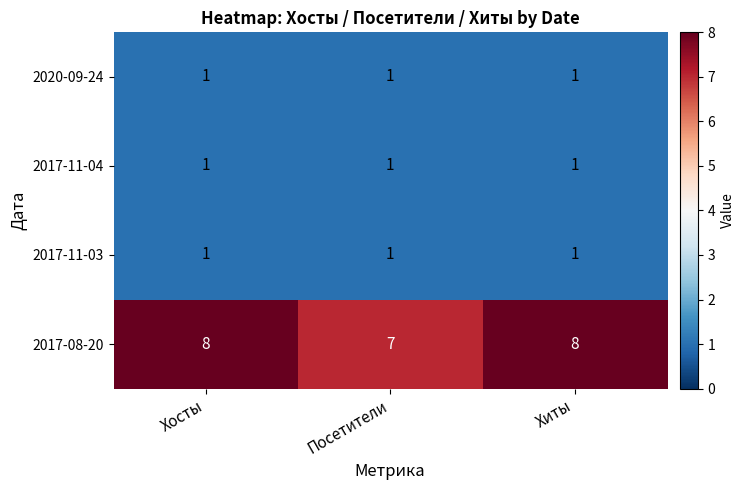

Which series has the largest total across all categories?

2017-08-20